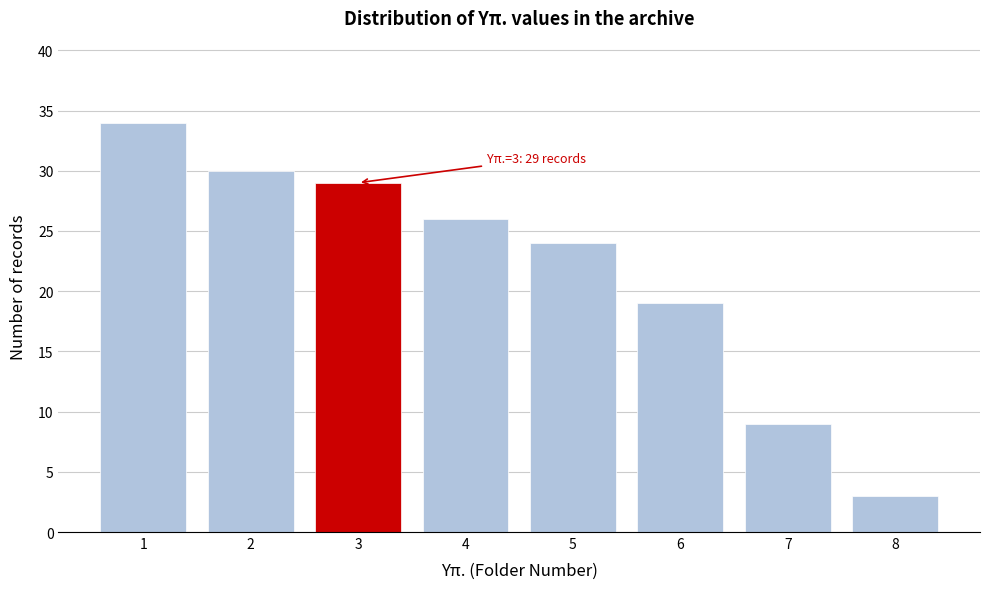

Reading left to right, list all the values displayed in this chart.

34	30	29	26	24	19	9	3